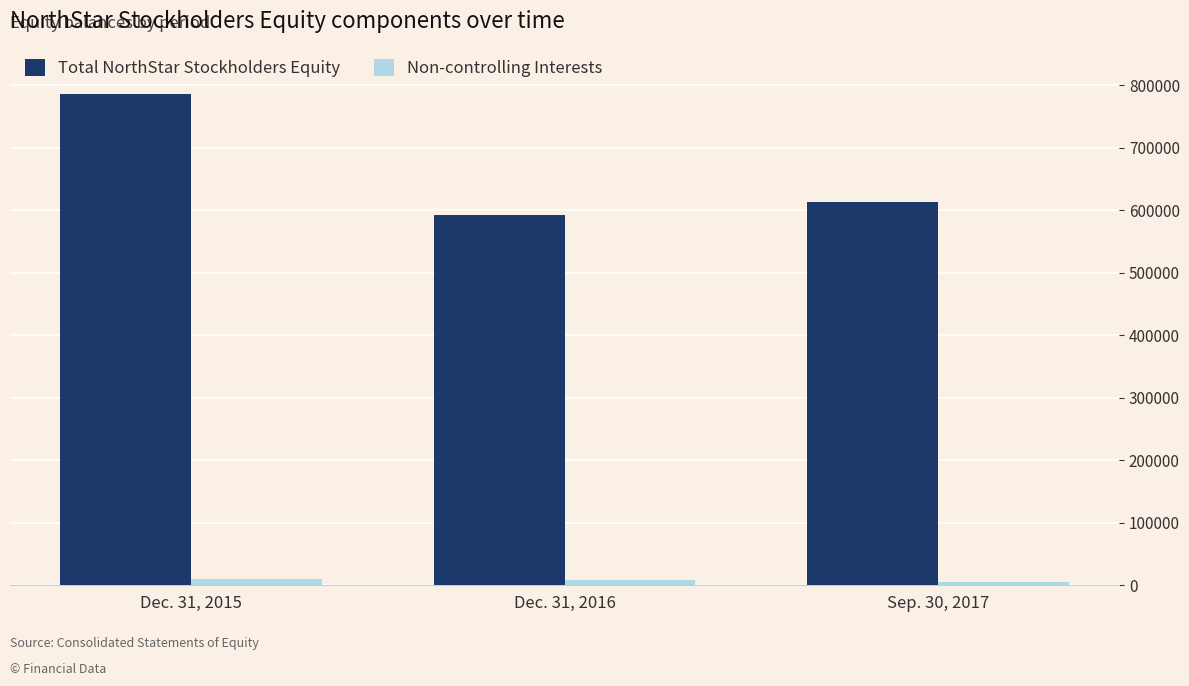

Read the Total NorthStar Stockholders Equity value at Sep. 30, 2017.

612832